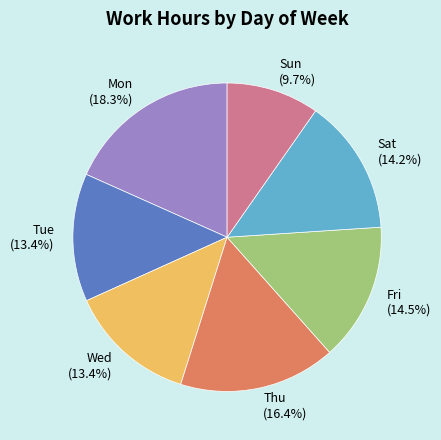

What percentage do Tue and Fri together represent?

27.9%